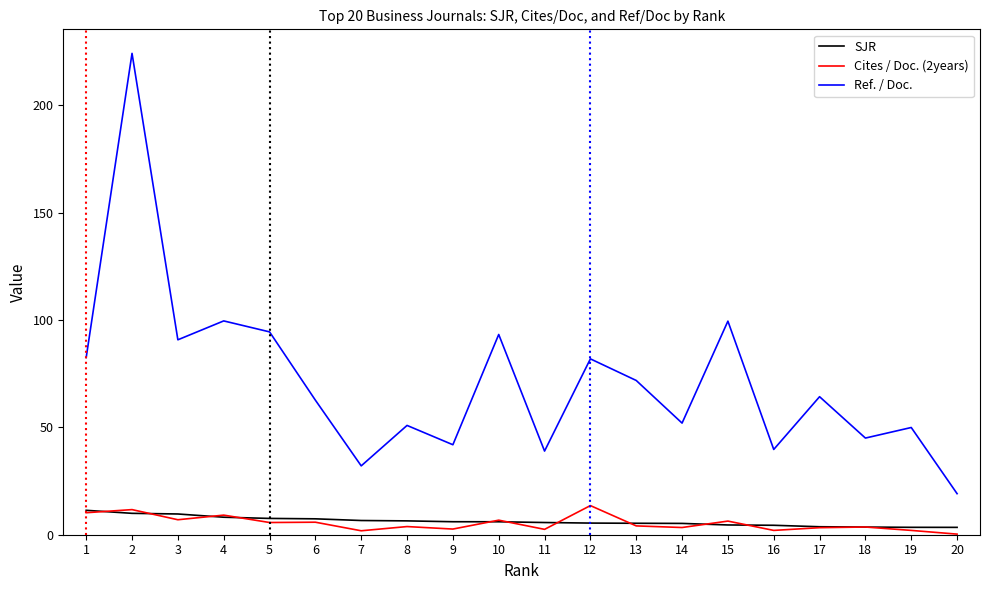

The value of SJR at 1 is 2.8. True or false?

False